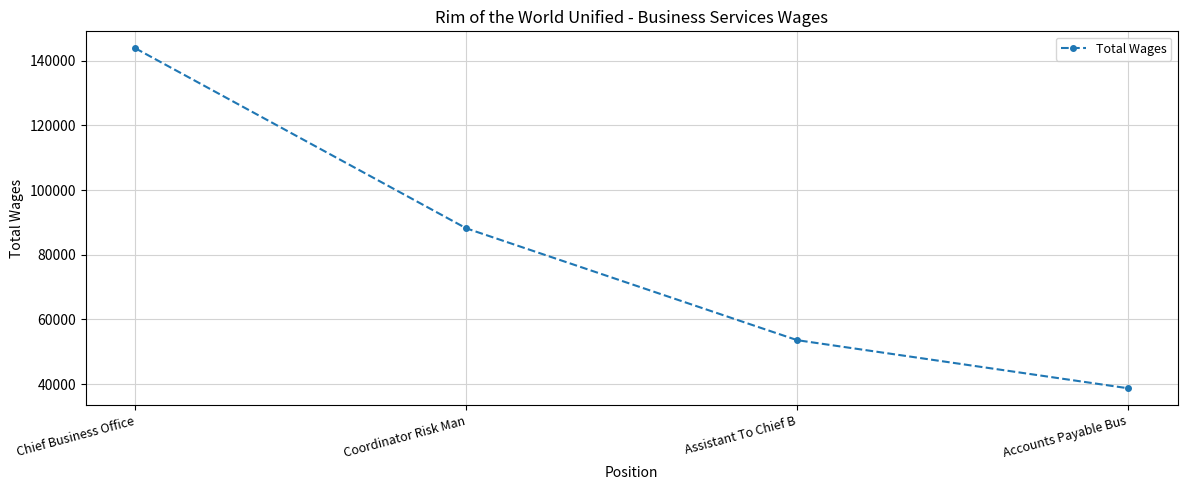

Reading right to left, list all the values displayed in this chart.

38712	53588	88171	143837